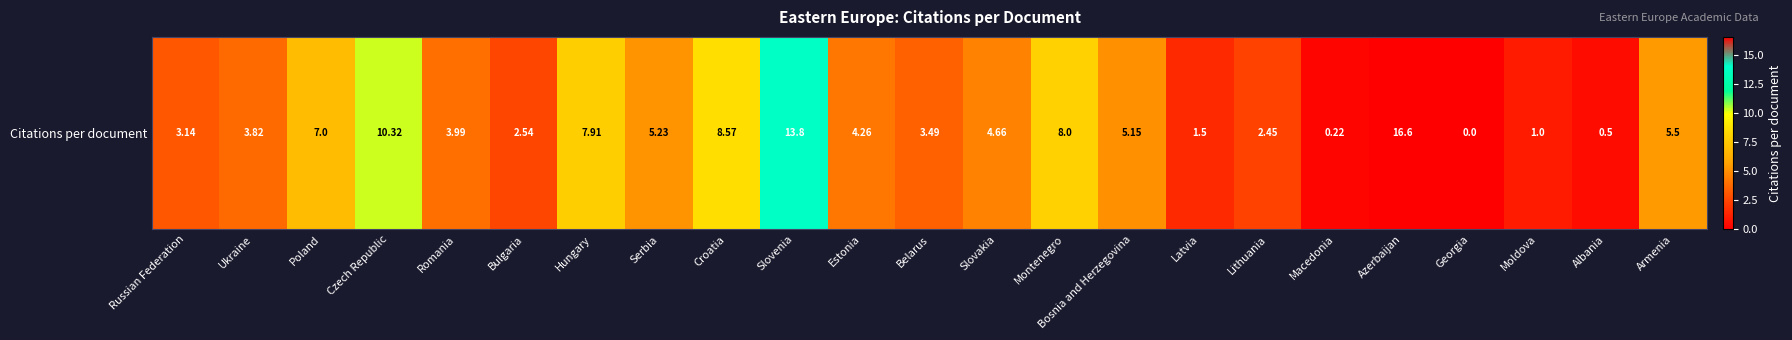

Count the number of values greater than 4.

12